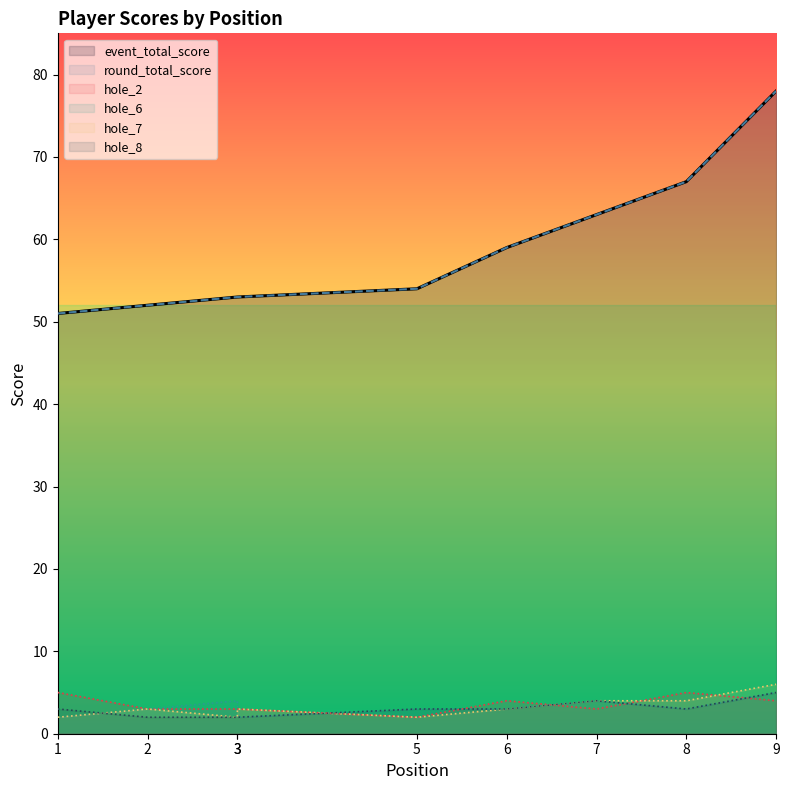

The event_total_score series shows 63 at 7. True or false?

True